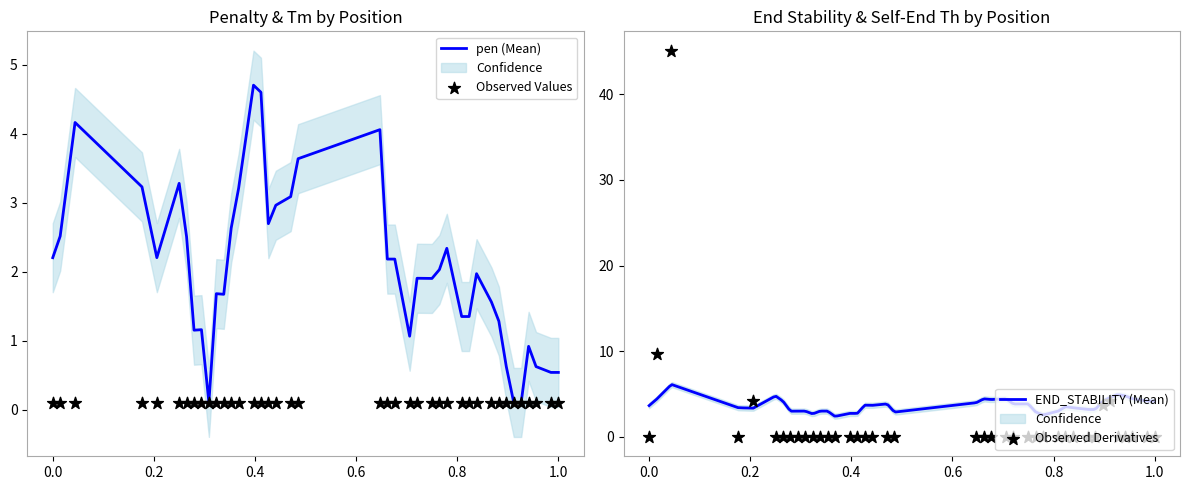

Which series has the largest total across all categories?

pen